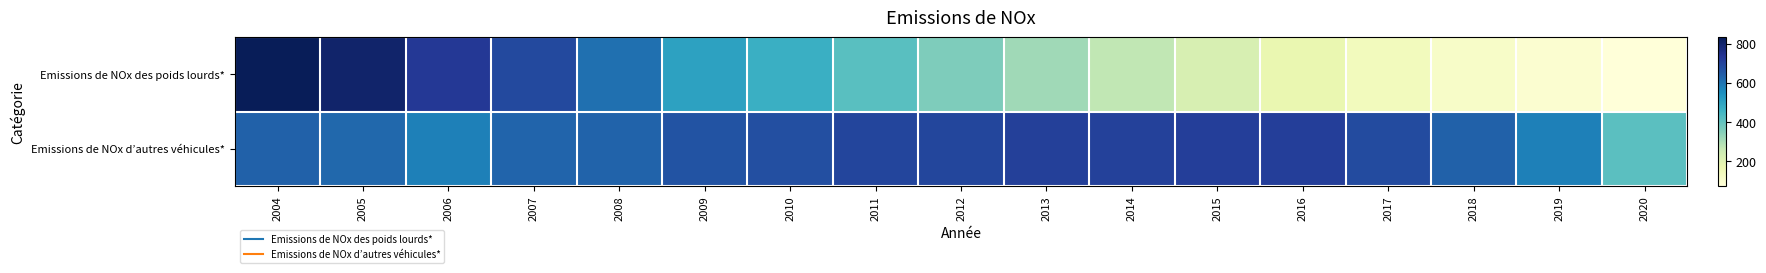

What is the total value across all series at 2009?

1168.6